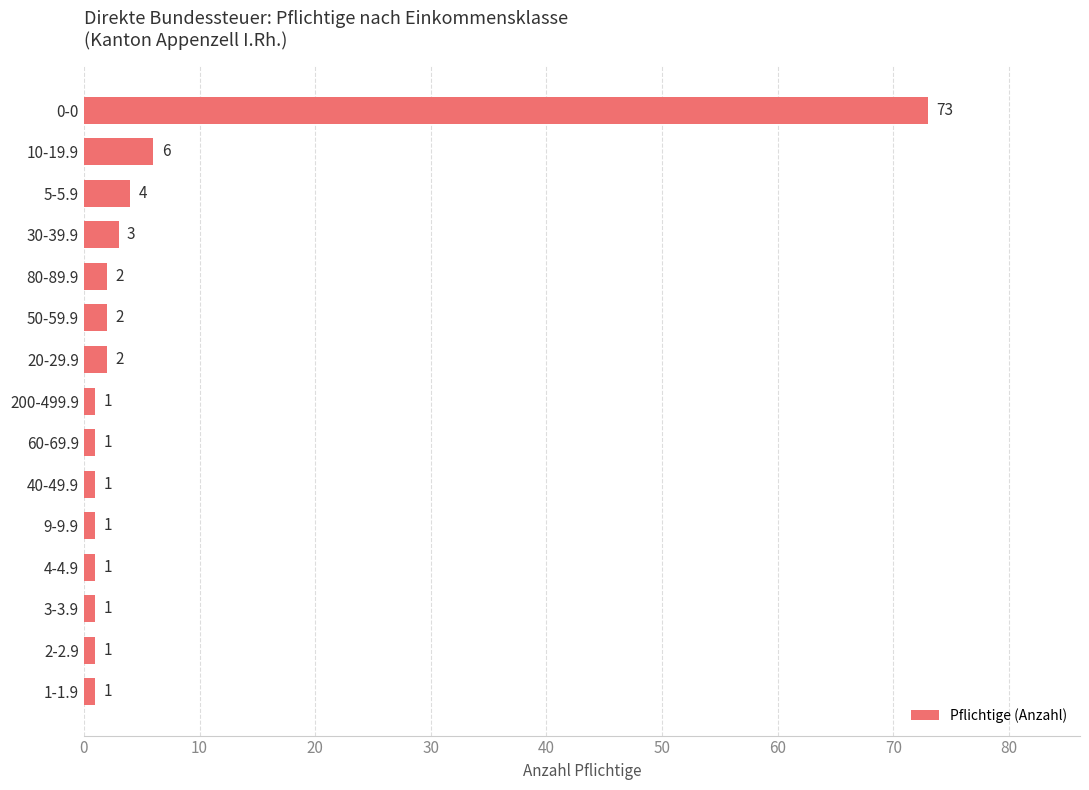

At which label is the value closest to 37?

10-19.9